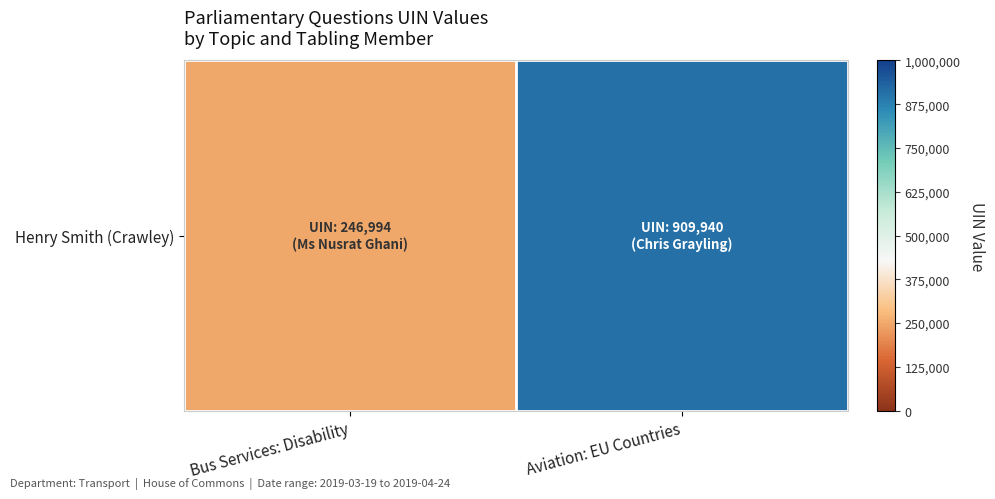

Rank the categories by value from lowest to highest.

Bus Services: Disability, Aviation: EU Countries